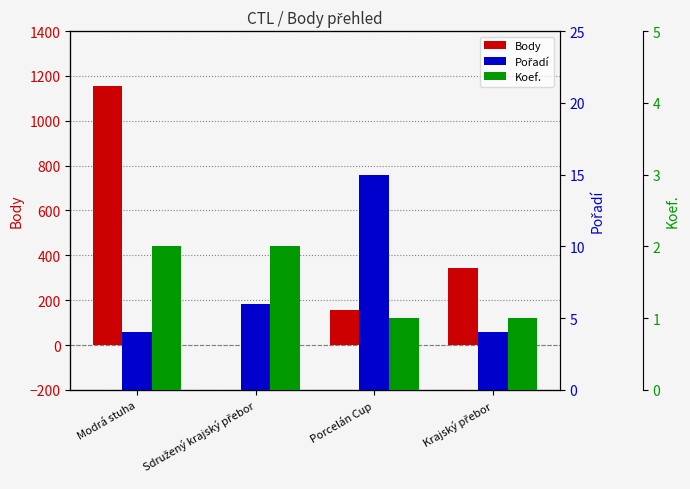

What is the difference between the second highest and minimum values in the Koef. series?

1